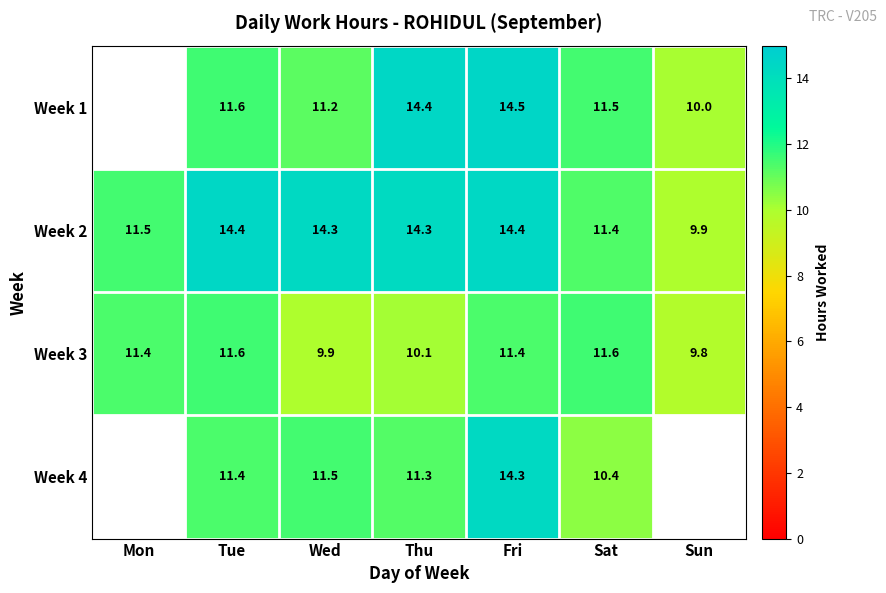

How many series are shown in this chart?

4